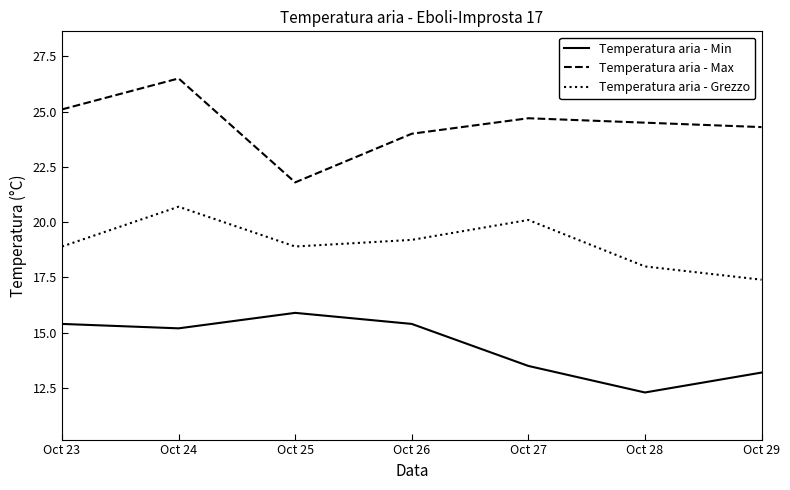

Reading left to right, extract all data points from this chart.

Temperatura aria - Min: Oct 23=15.4	Oct 24=15.2	Oct 25=15.9	Oct 26=15.4	Oct 27=13.5	Oct 28=12.3	Oct 29=13.2
Temperatura aria - Max: Oct 23=25.1	Oct 24=26.5	Oct 25=21.8	Oct 26=24.0	Oct 27=24.7	Oct 28=24.5	Oct 29=24.3
Temperatura aria - Grezzo: Oct 23=18.9	Oct 24=20.7	Oct 25=18.9	Oct 26=19.2	Oct 27=20.1	Oct 28=18.0	Oct 29=17.4